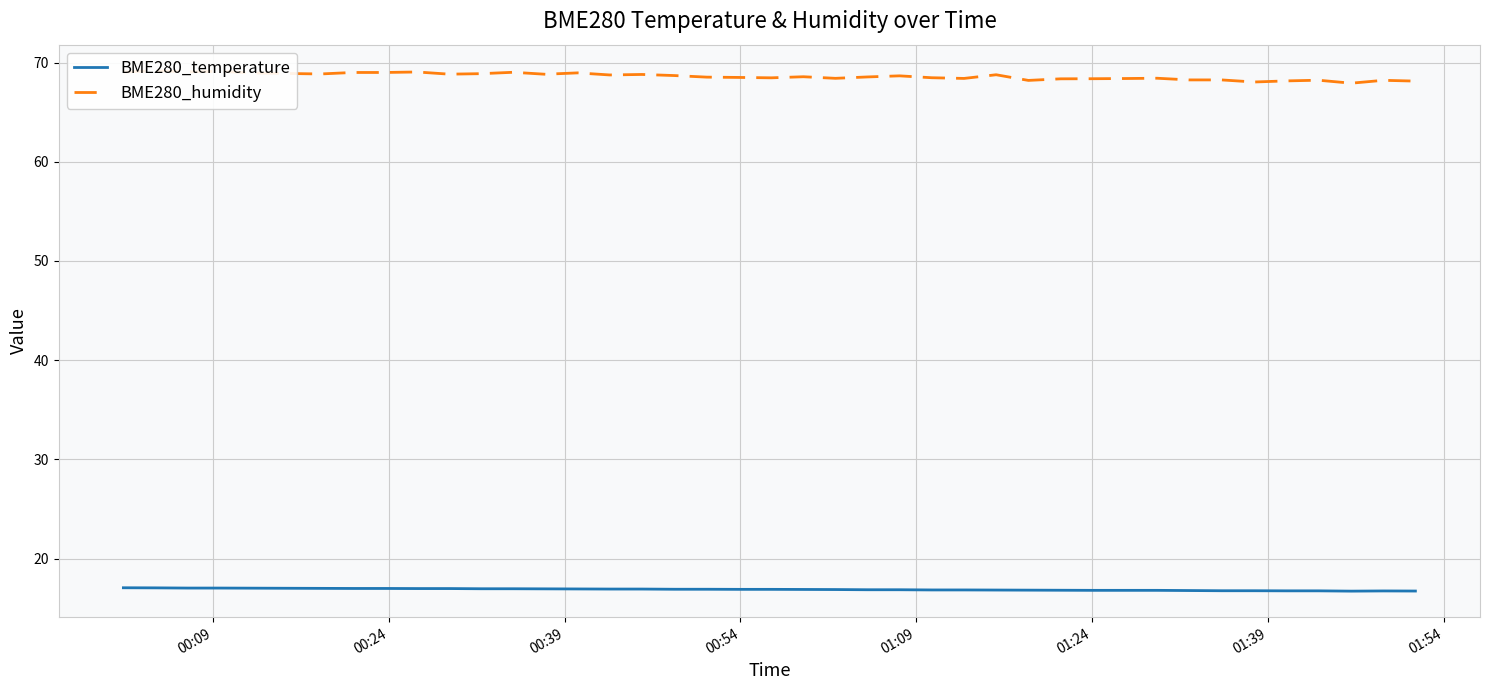

In BME280_temperature, how many points are higher than both neighbors (excluding endpoints)?

1